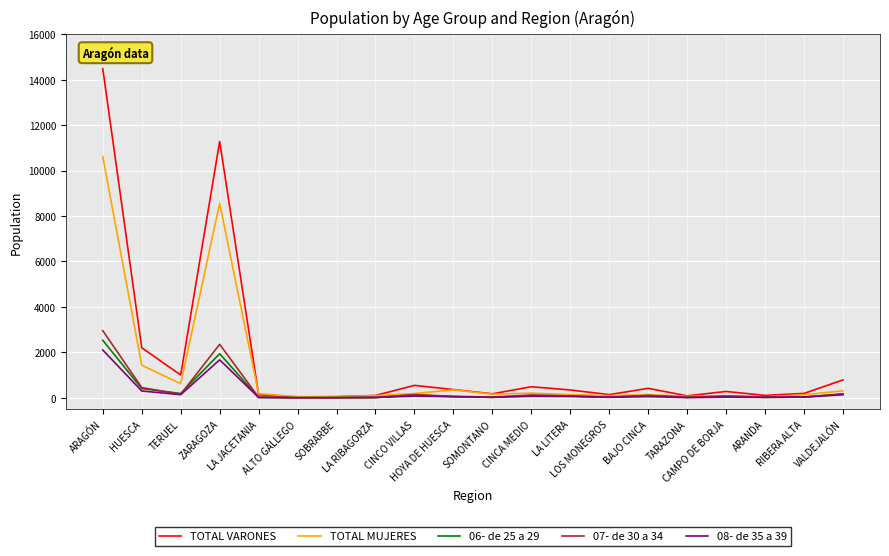

Does the chart display data point markers on the line(s)?

No